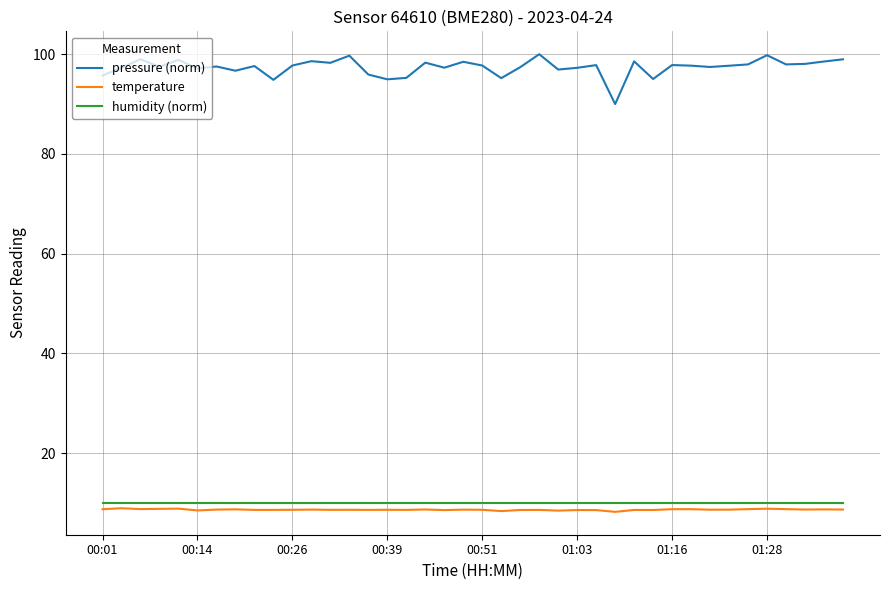

True or false: temperature and humidity (norm) intersect in this chart.

False